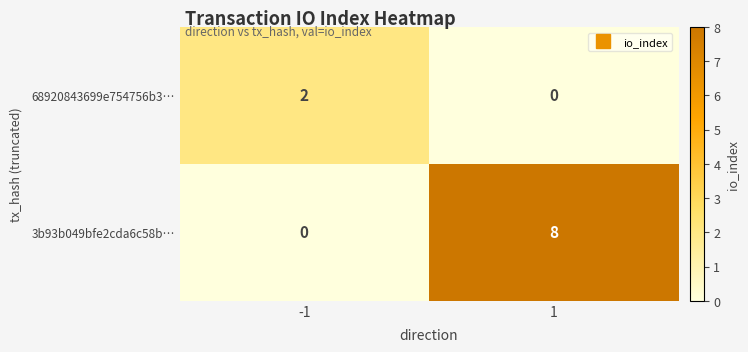

What is the total value across all series at 1?

8